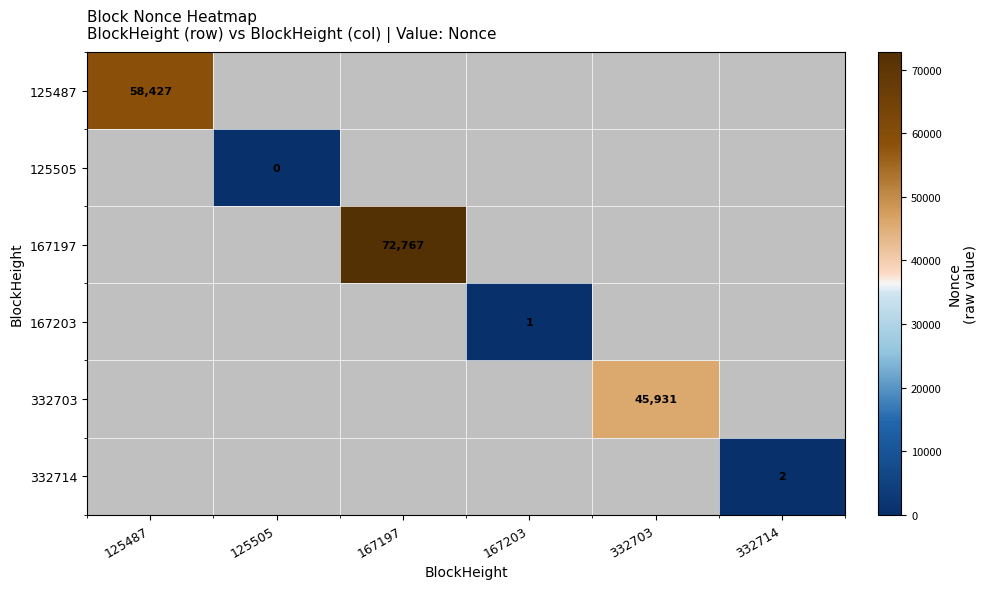

The value of 167197 at 167197 is 72767. True or false?

True